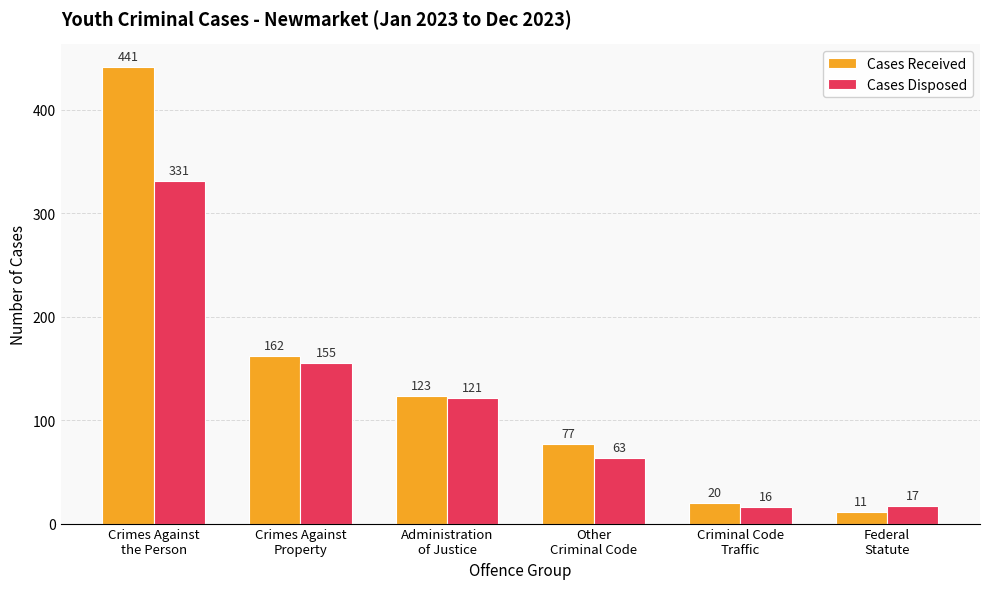

Which series has the largest total across all categories?

Cases Received